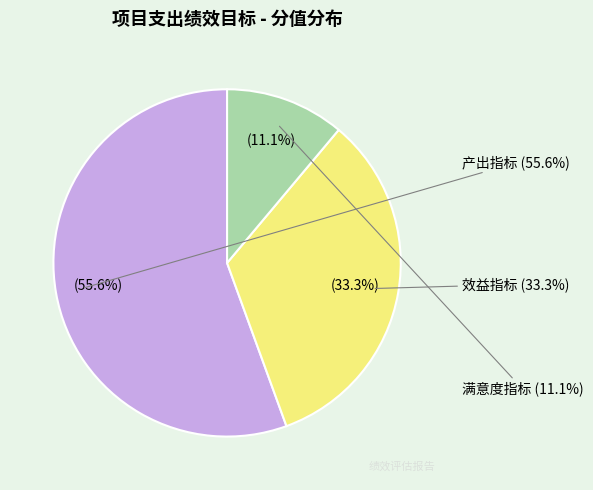

Which category has the biggest portion of the pie?

产出指标